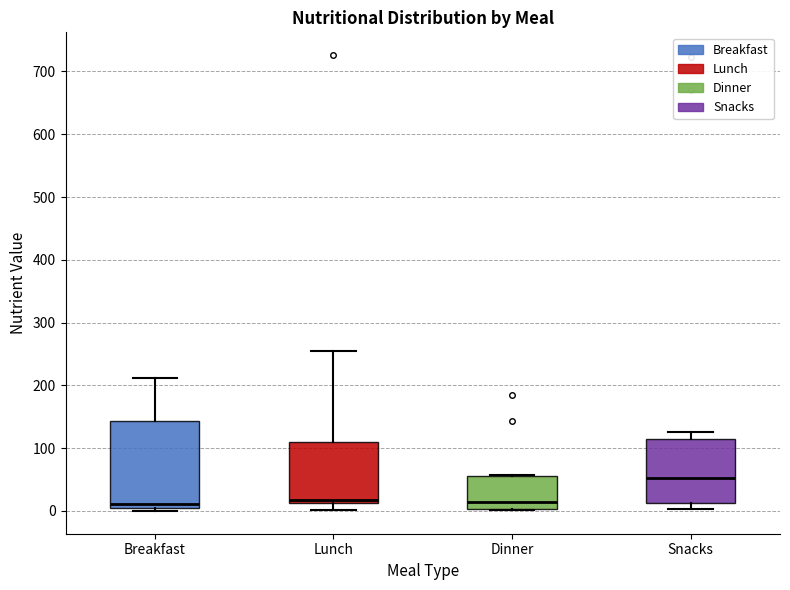

Reading left to right, transcribe this box plot: for each box, give where its median line is, the range the box spans, and where its two whiskers end, as read against the y-axis. The values are not printed on the chart, so give them approximately, as read against the axis.

Breakfast: median 10, box 0 to 140, whiskers 0 (just below the box's lower edge) to 210
Lunch: median 20, box 10 to 110, whiskers 0 to 260
Dinner: median 10, box 0 to 60, whiskers 0 to 60
Snacks: median 50, box 10 to 110, whiskers 0 to 130